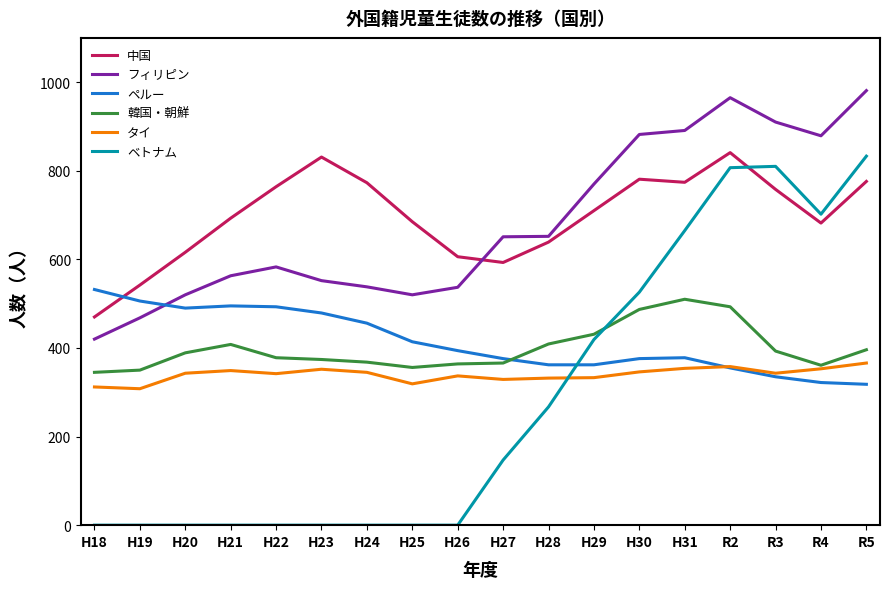

Which series has the widest spread of values?

ベトナム